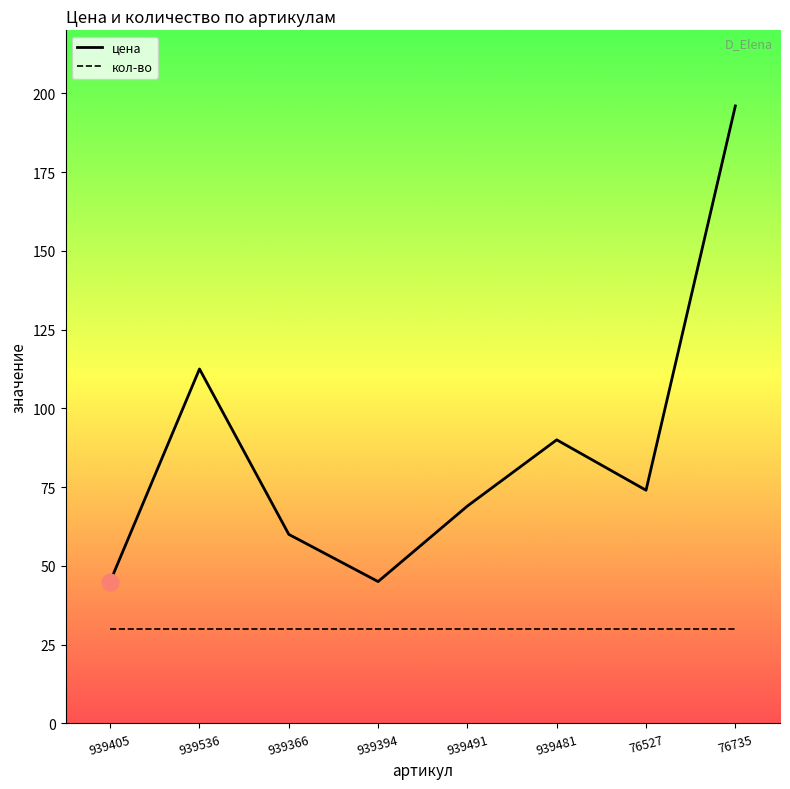

List the series in order of their peak value, lowest first.

кол-во, цена